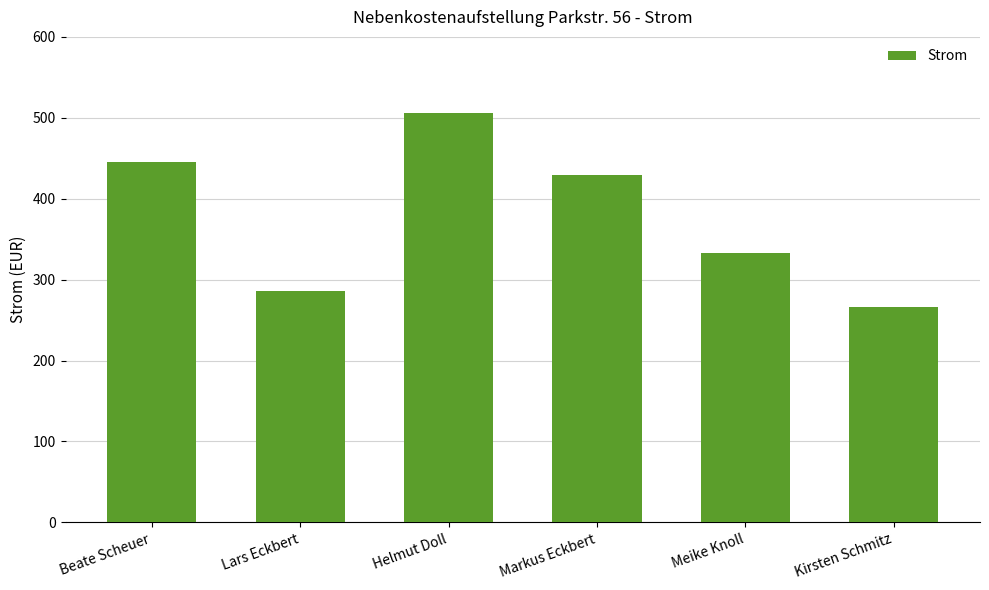

How many data points are above 429?

3